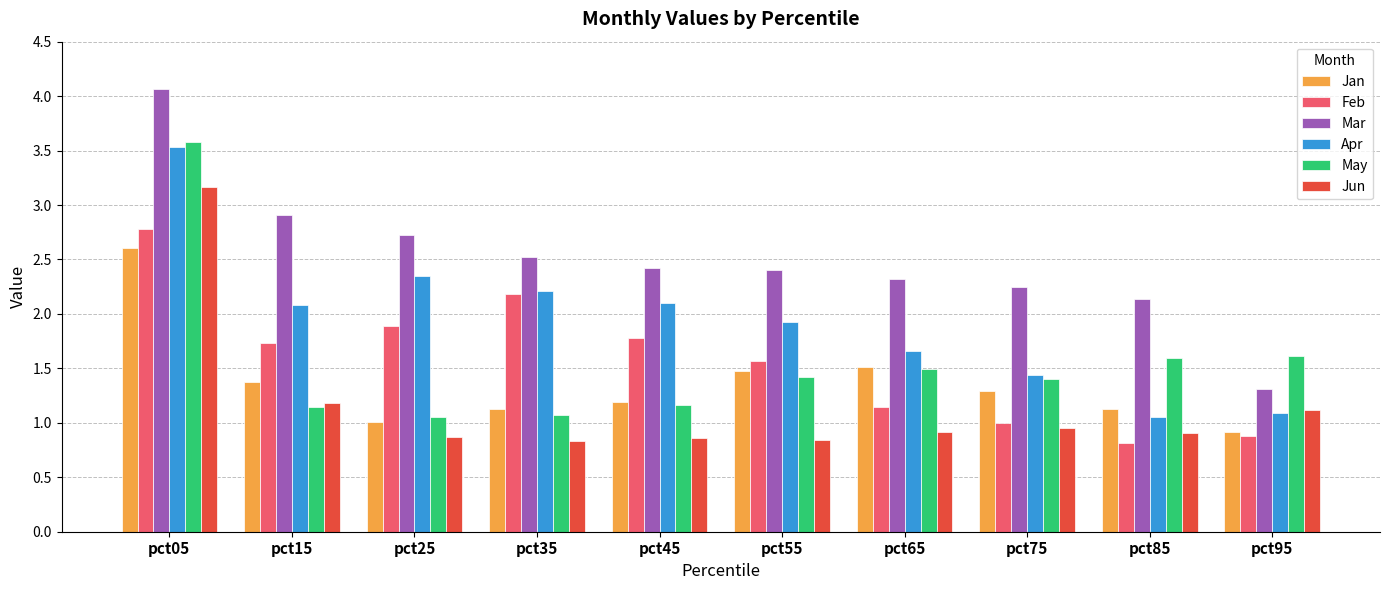

At how many categories does at least one series exceed 0?

10